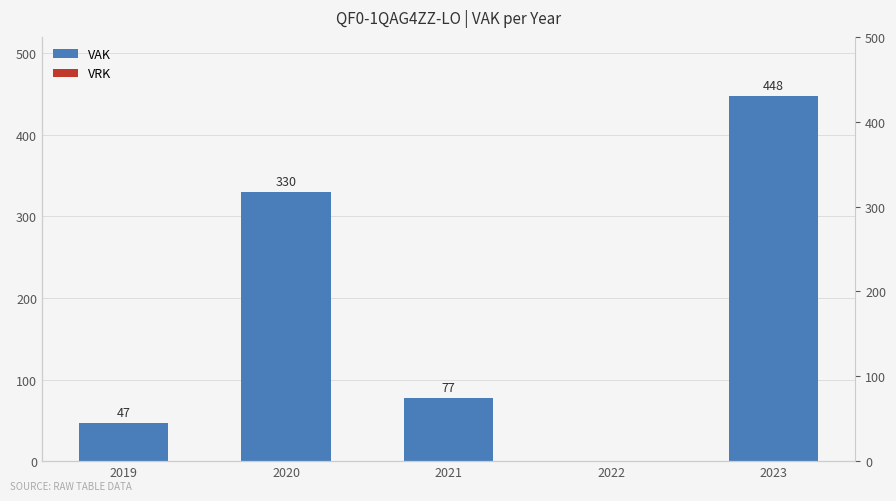

At which category is the sum across all series the highest?

2023